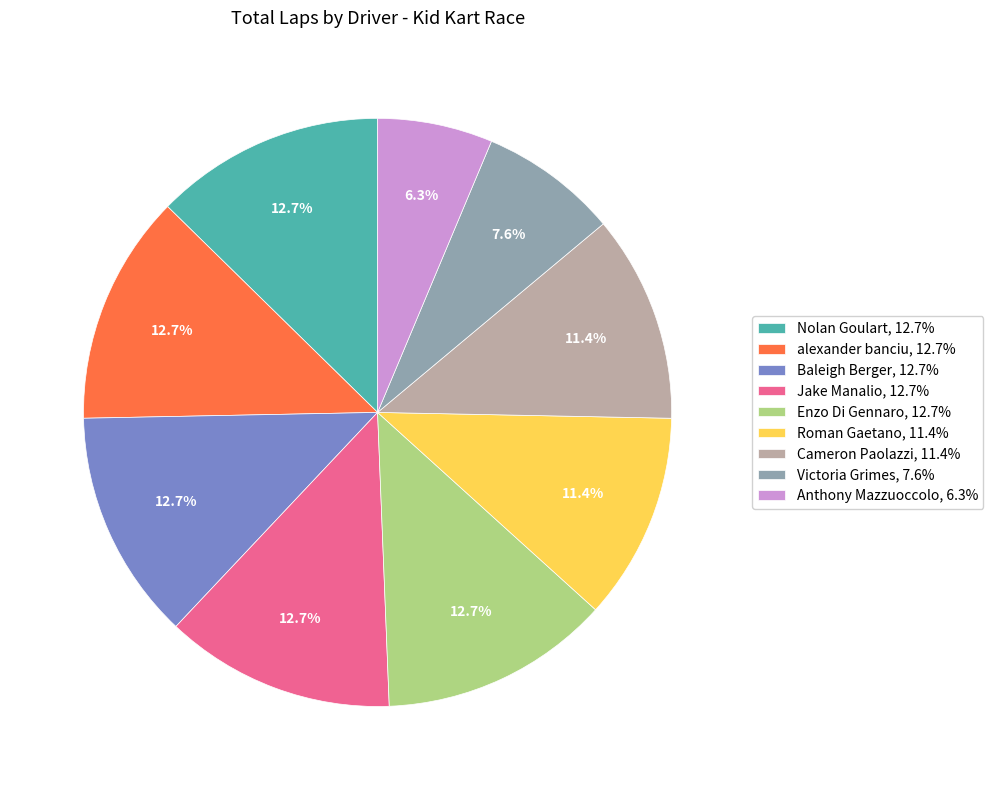

Does Jake Manalio account for over 50% of the chart?

No